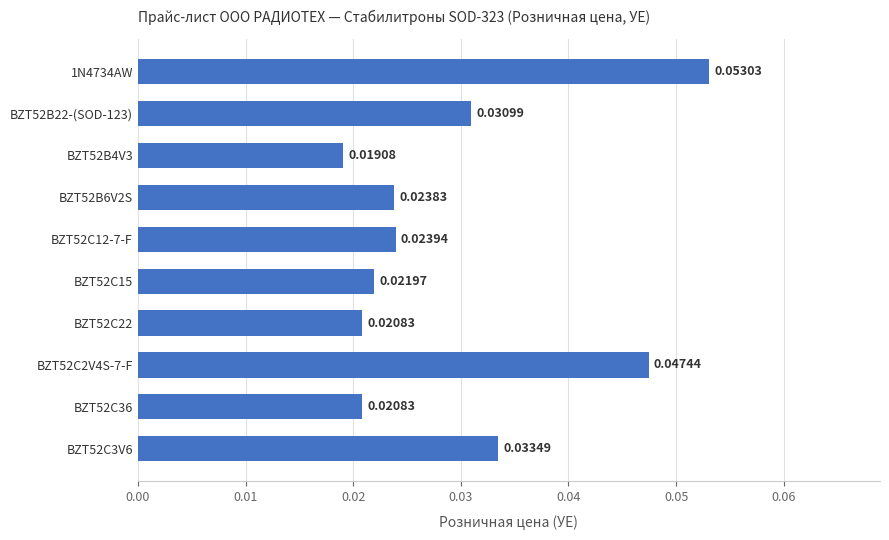

How many distinct data groups are displayed?

1